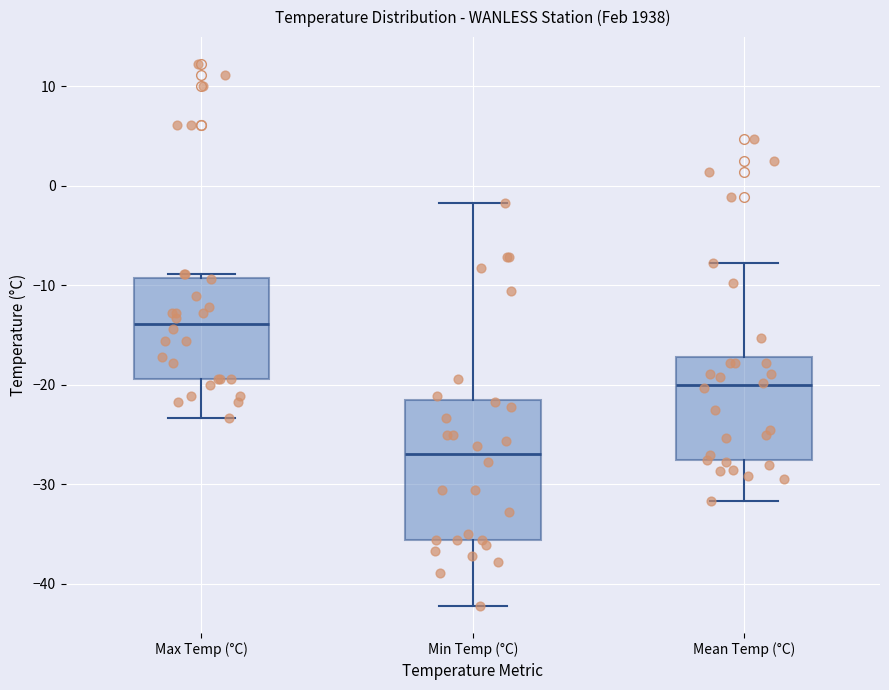

Reading left to right, transcribe this box plot: for each box, give where its median line is, the range the box spans, and where its two whiskers end, as read against the y-axis. The values are not printed on the chart, so give them approximately, as read against the axis.

Max Temp (°C): median -14, box -19 to -9, whiskers -23 to -9 (just above the box's upper edge)
Min Temp (°C): median -27, box -36 to -22, whiskers -42 to -2
Mean Temp (°C): median -20, box -28 to -17, whiskers -32 to -8